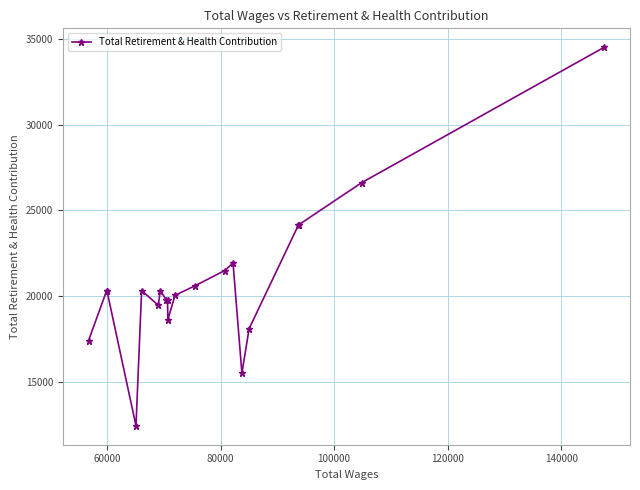

What is the greatest value displayed?

34520